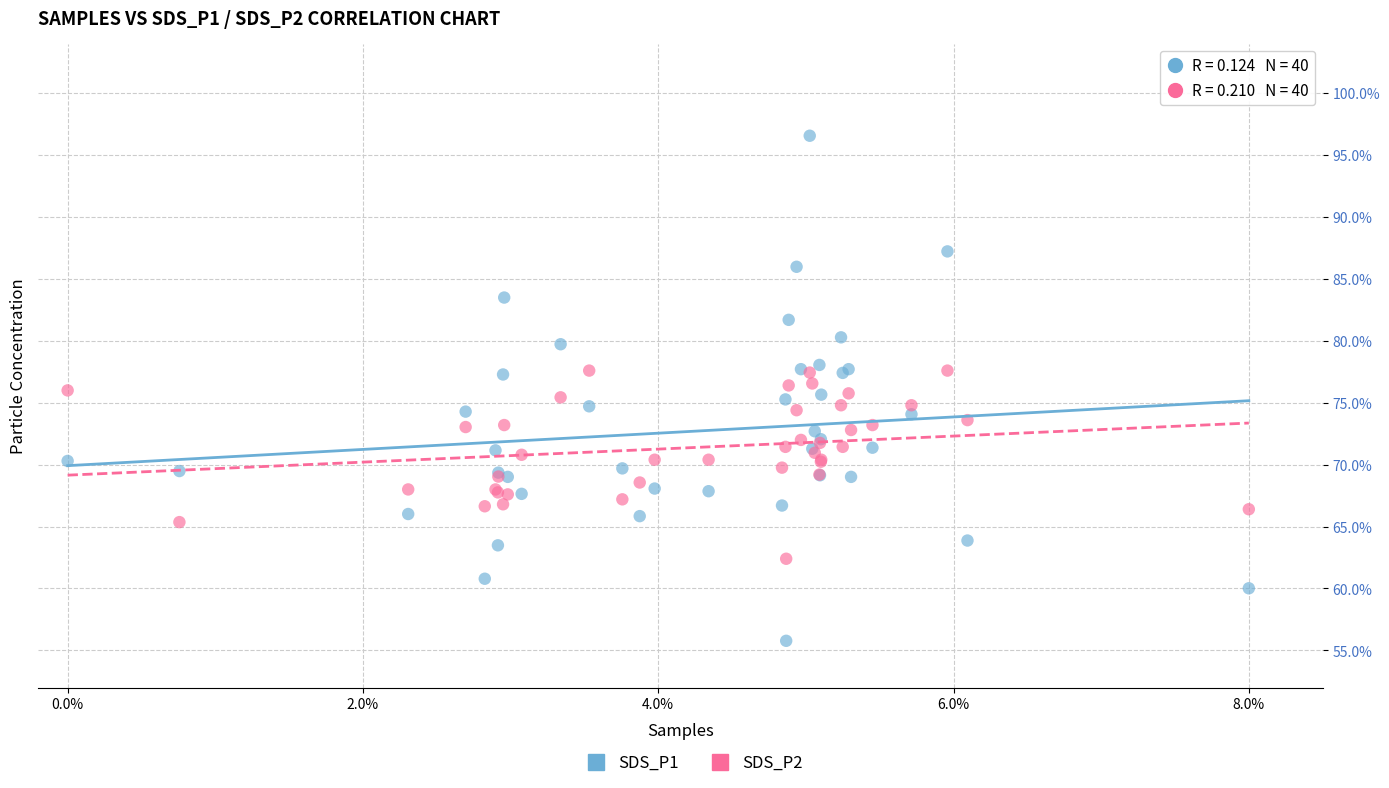

Which series has the largest Y range (max minus min)?

SDS_P1